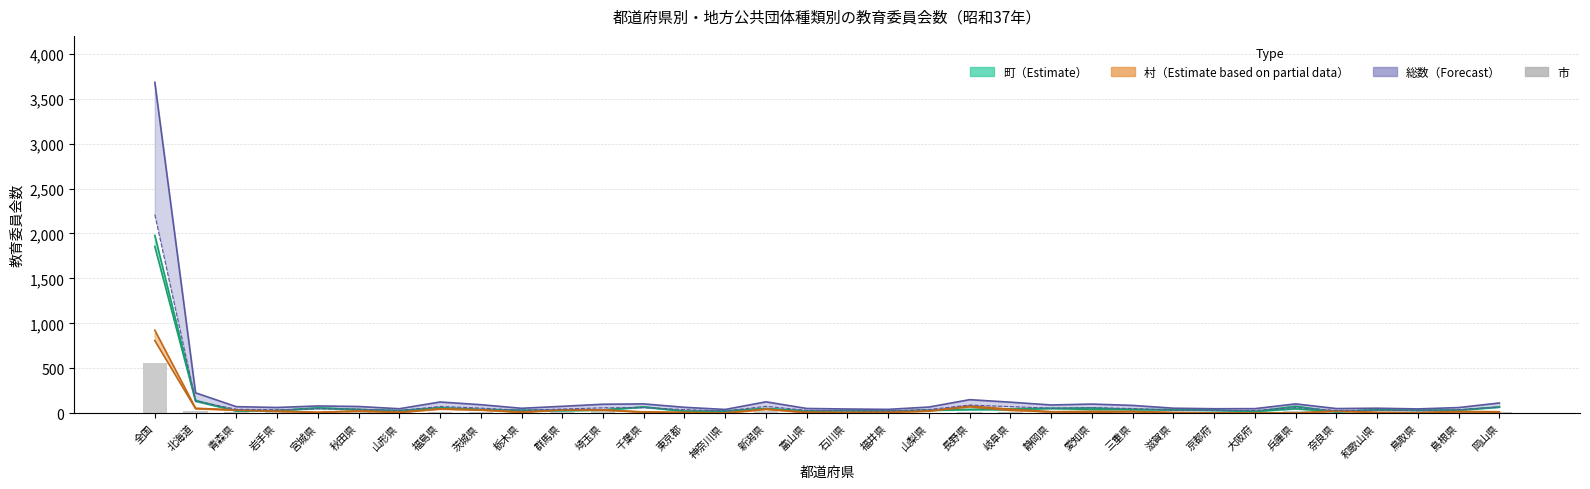

Is it true that the value at 和歌山県 is 7?

True